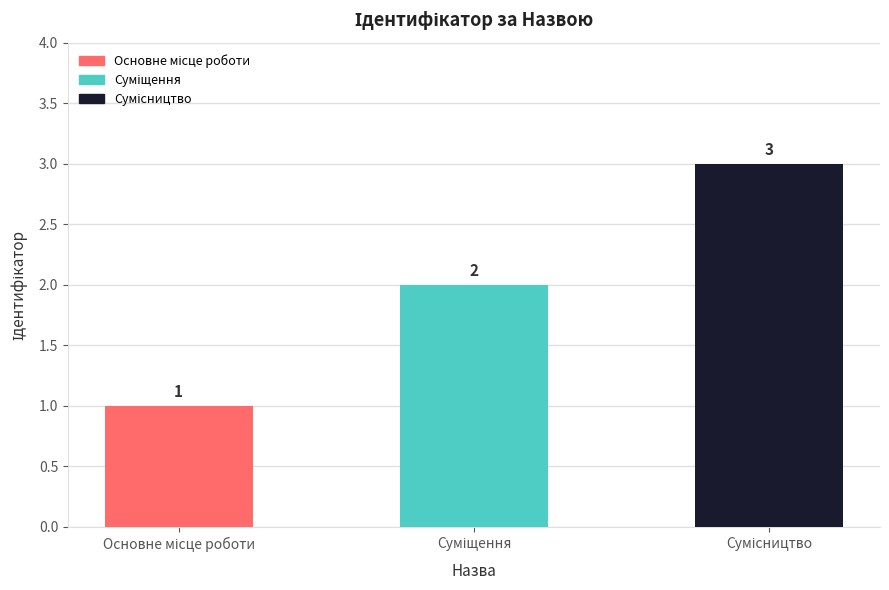

How many values are between 1 and 3?

3